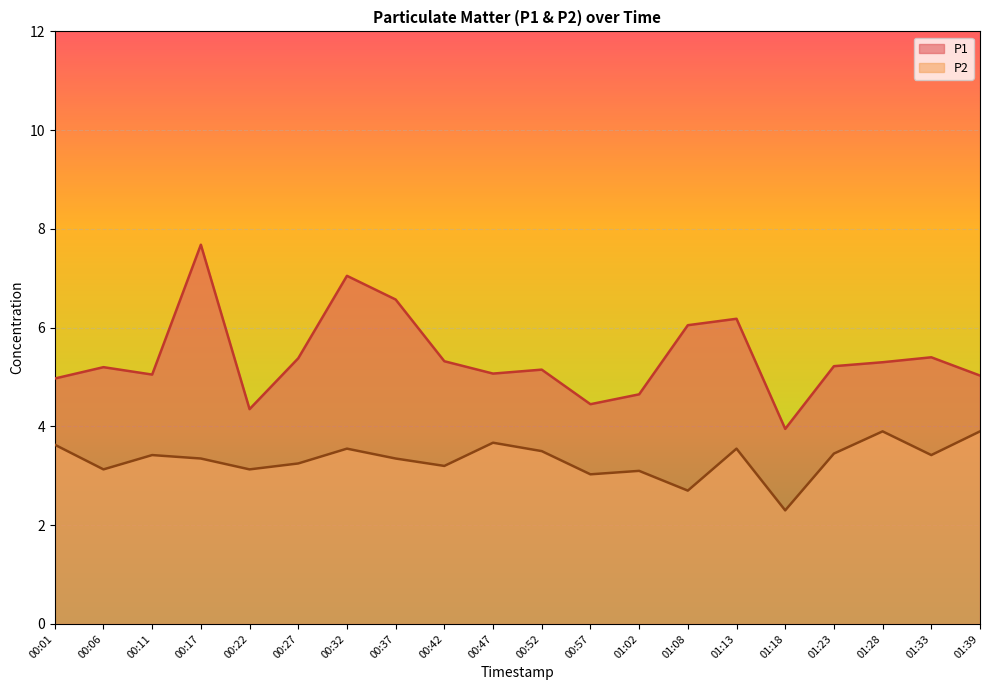

Reading left to right, what are all the values shown in this chart?

P1: 00:01=5.0	00:06=5.2	00:11=5.0	00:17=7.7	00:22=4.3	00:27=5.4	00:32=7.0	00:37=6.6	00:42=5.3	00:47=5.1	00:52=5.2	00:57=4.5	01:02=4.7	01:08=6.0	01:13=6.2	01:18=4.0	01:23=5.2	01:28=5.3	01:33=5.4	01:39=5.0
P2: 00:01=3.6	00:06=3.1	00:11=3.4	00:17=3.4	00:22=3.1	00:27=3.2	00:32=3.5	00:37=3.4	00:42=3.2	00:47=3.7	00:52=3.5	00:57=3.0	01:02=3.1	01:08=2.7	01:13=3.5	01:18=2.3	01:23=3.5	01:28=3.9	01:33=3.4	01:39=3.9